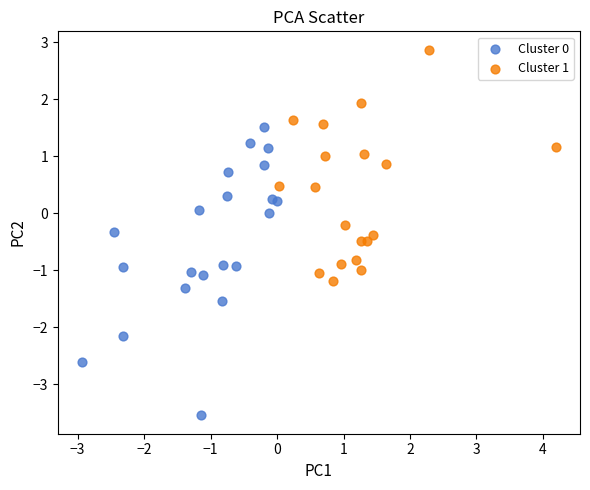

Which series contains the highest Y value?

Cluster 1